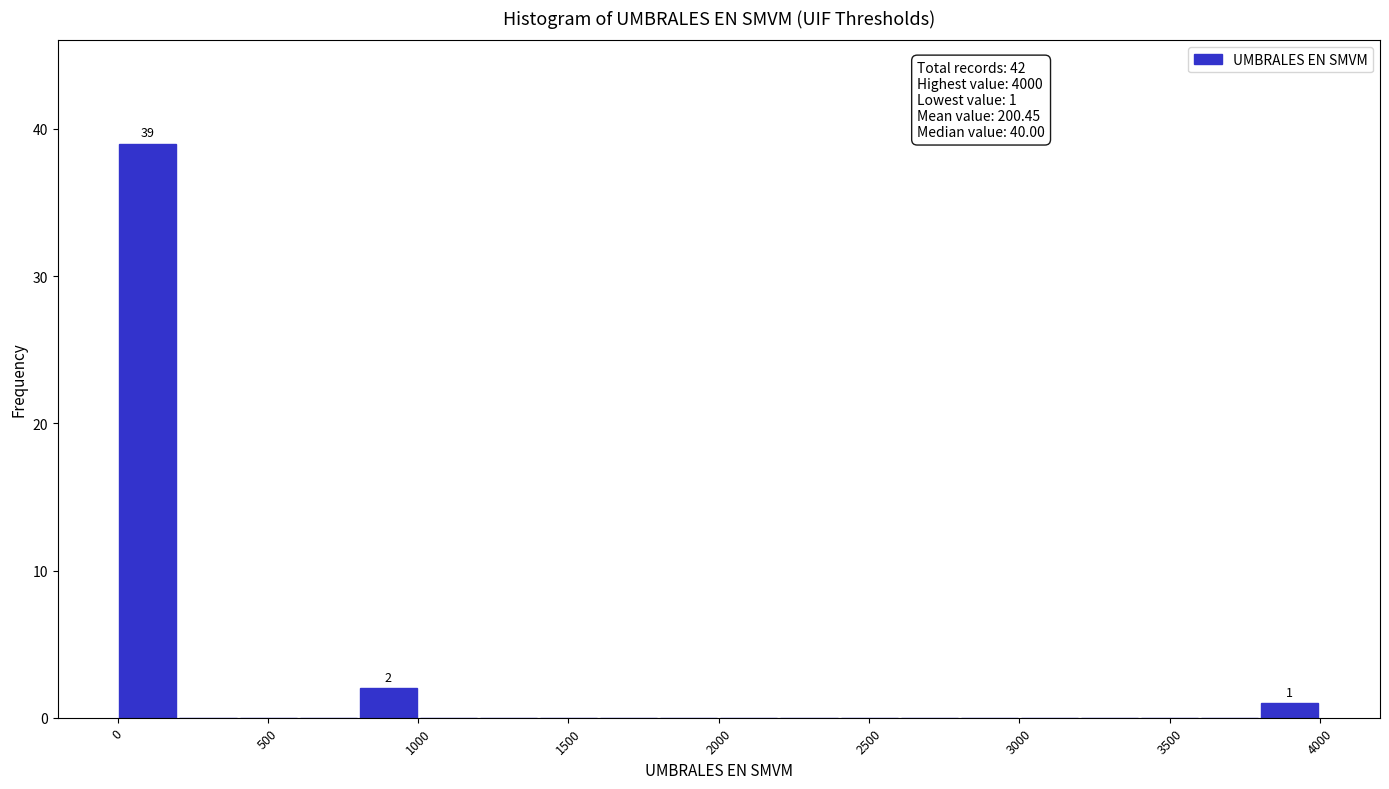

Read against the x-axis, roughly where is the centre of the tallest bar?

100